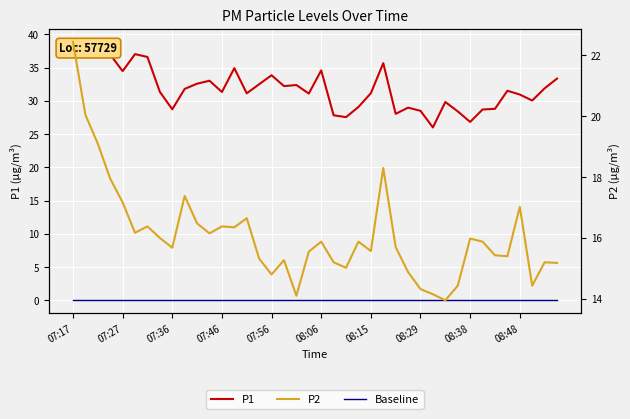

What is the spread (max minus min) of values at 25?

35.7